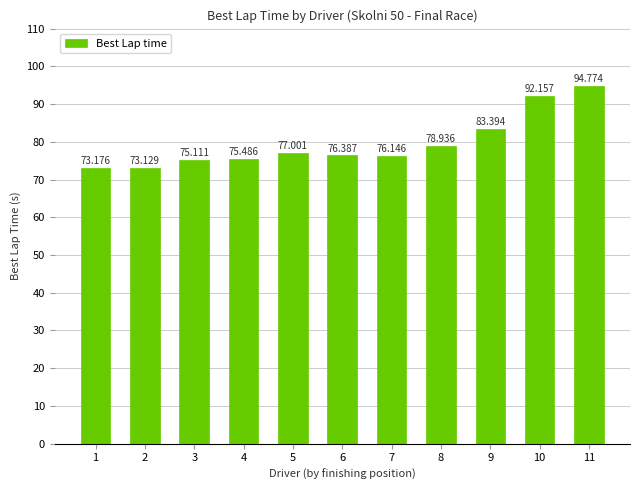

What is the maximum value shown in the chart?

94.8